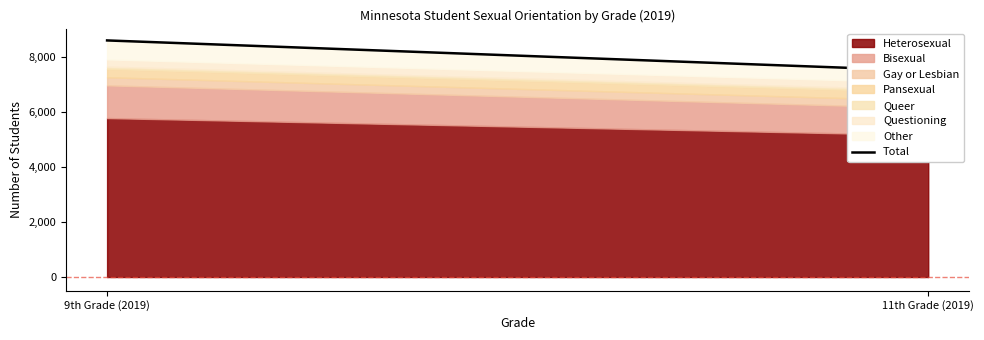

Reading left to right, what are all the values shown in this chart?

8592	7489